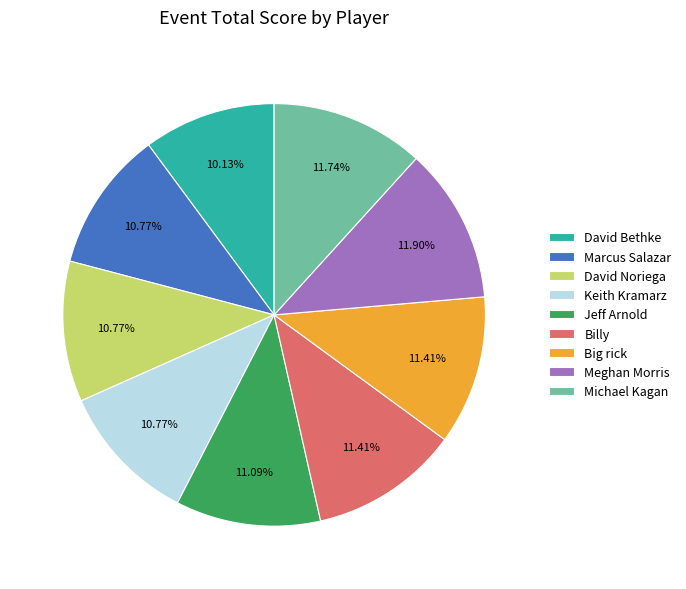

True or false: Keith Kramarz accounts for 11% of the total.

True